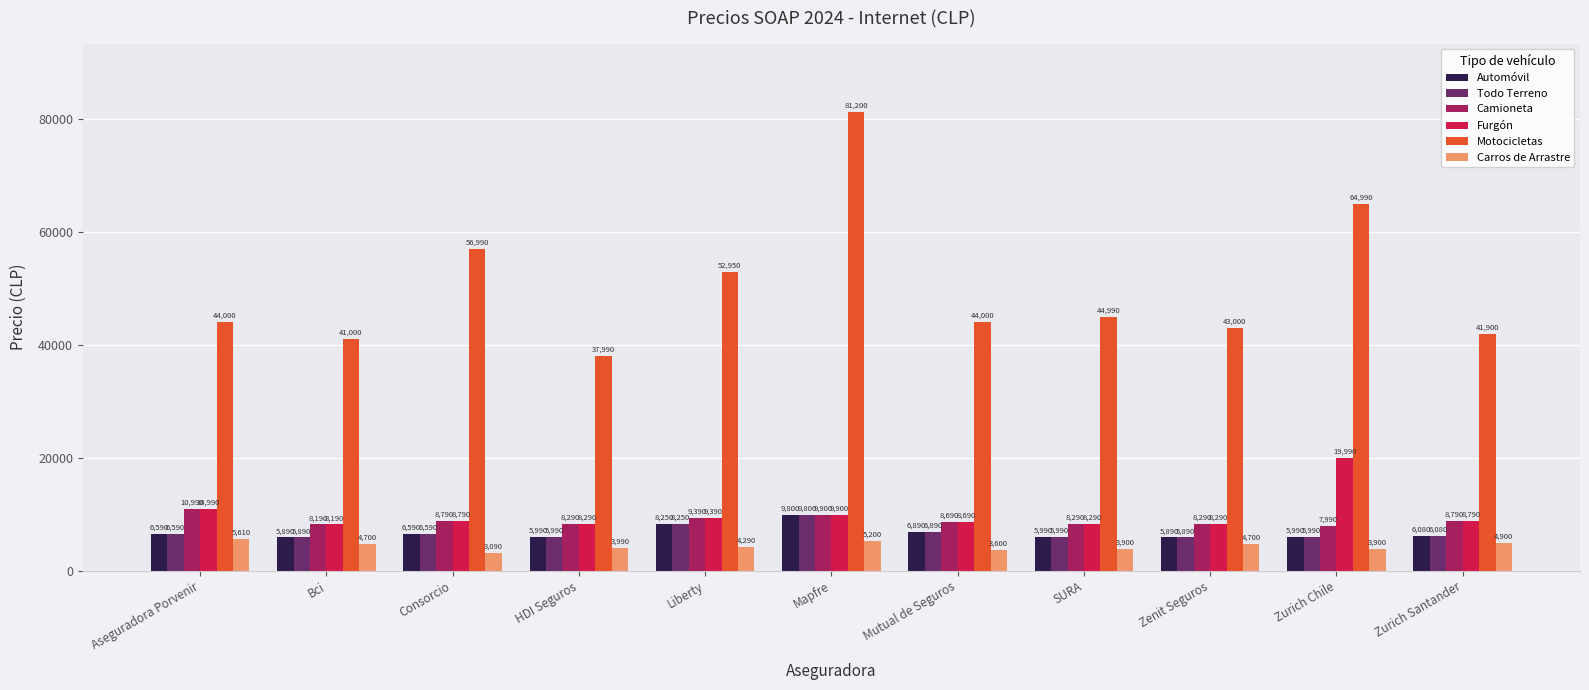

What is the difference between the Motocicletas values at Mutual de Seguros and Zenit Seguros?

1000